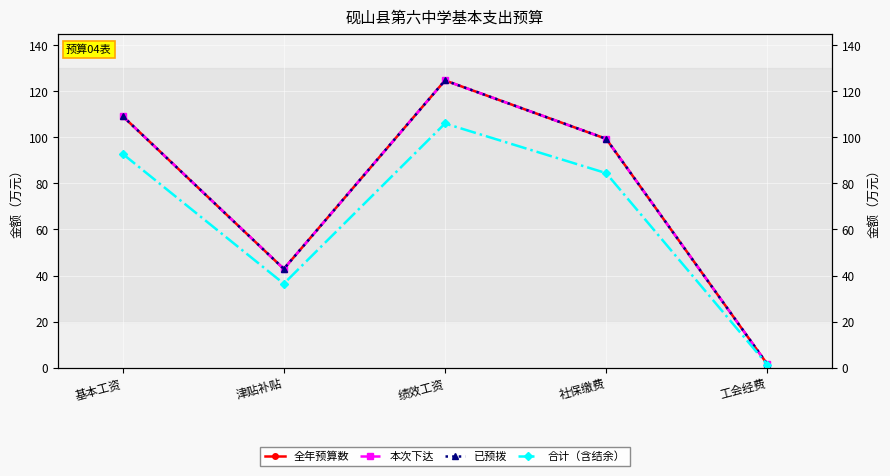

Where does the 全年预算数 series first go above 99?

基本工资